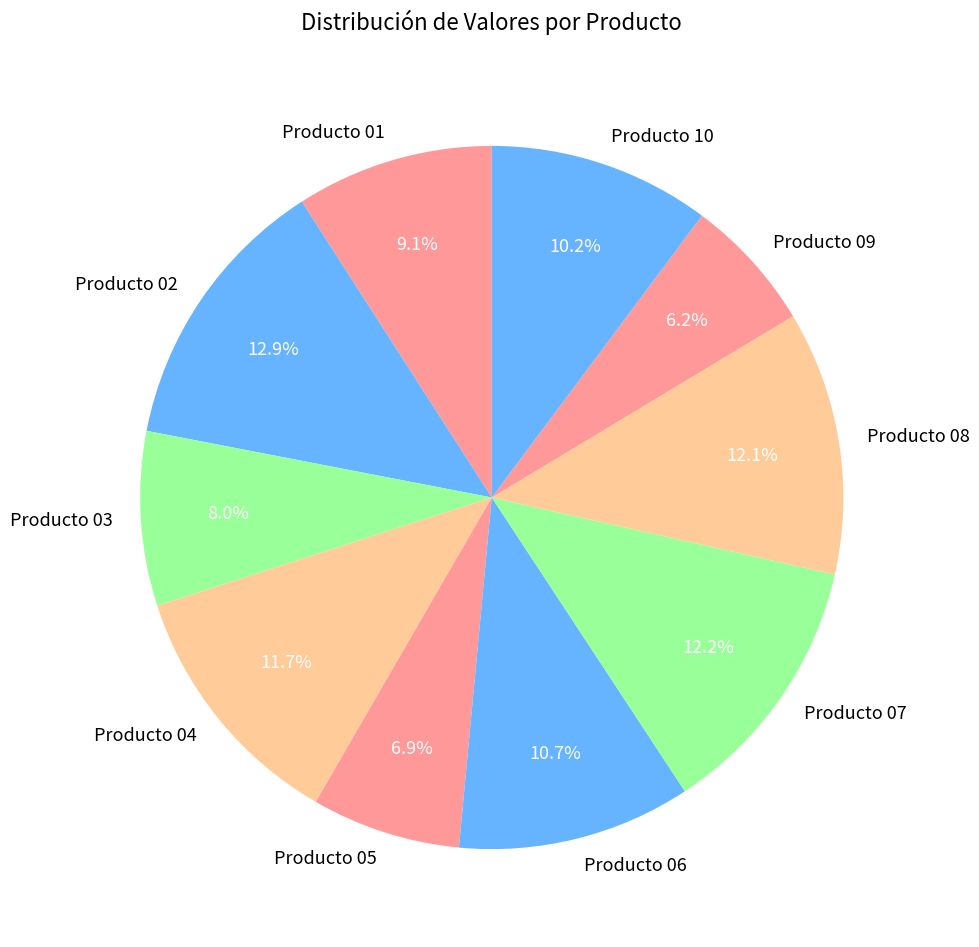

To the nearest percent, what percentage of the pie is Producto 02?

13%